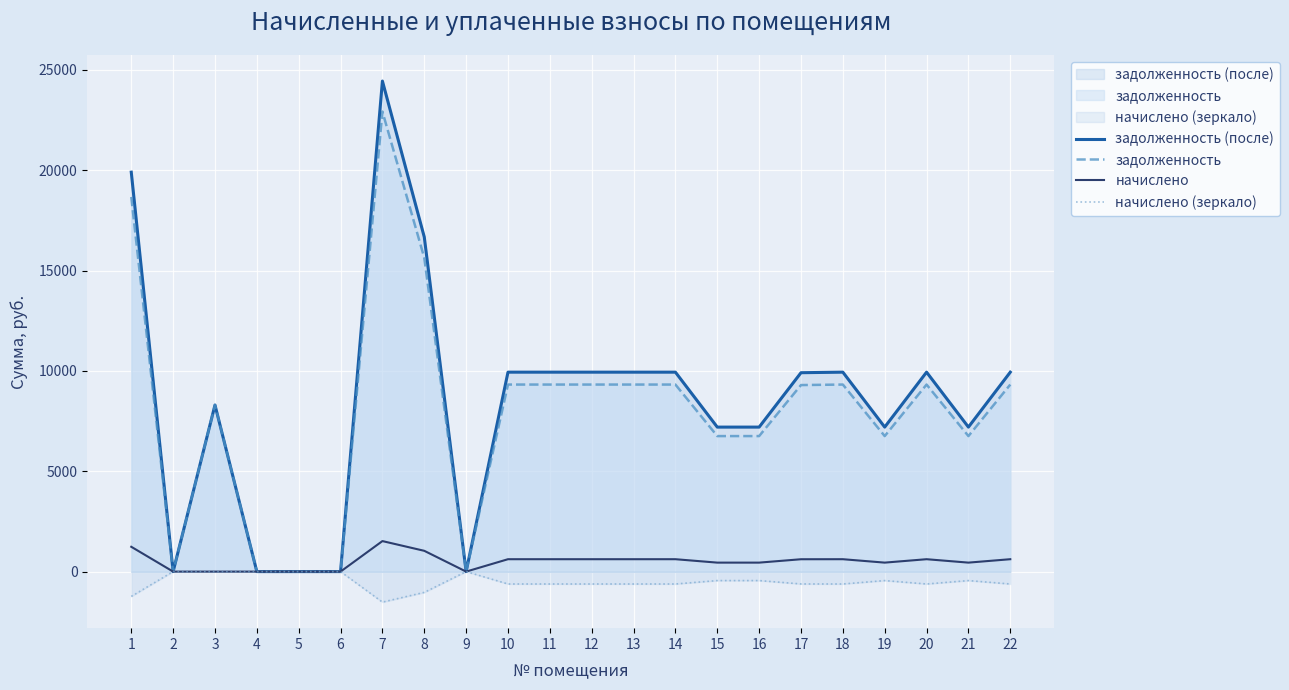

At 20, list the series in order from smallest to largest.

начислено (зеркало), начислено, задолженность, задолженность (после)